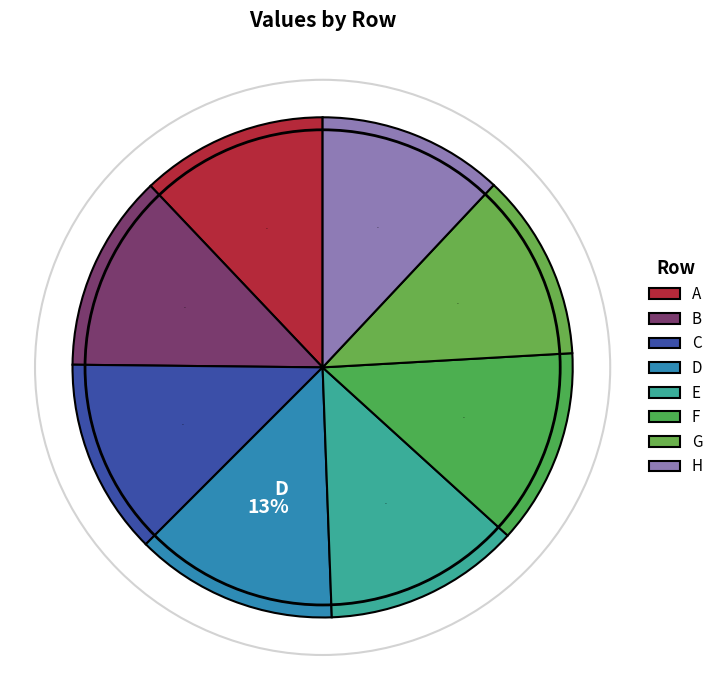

Which slice is the smallest?

H